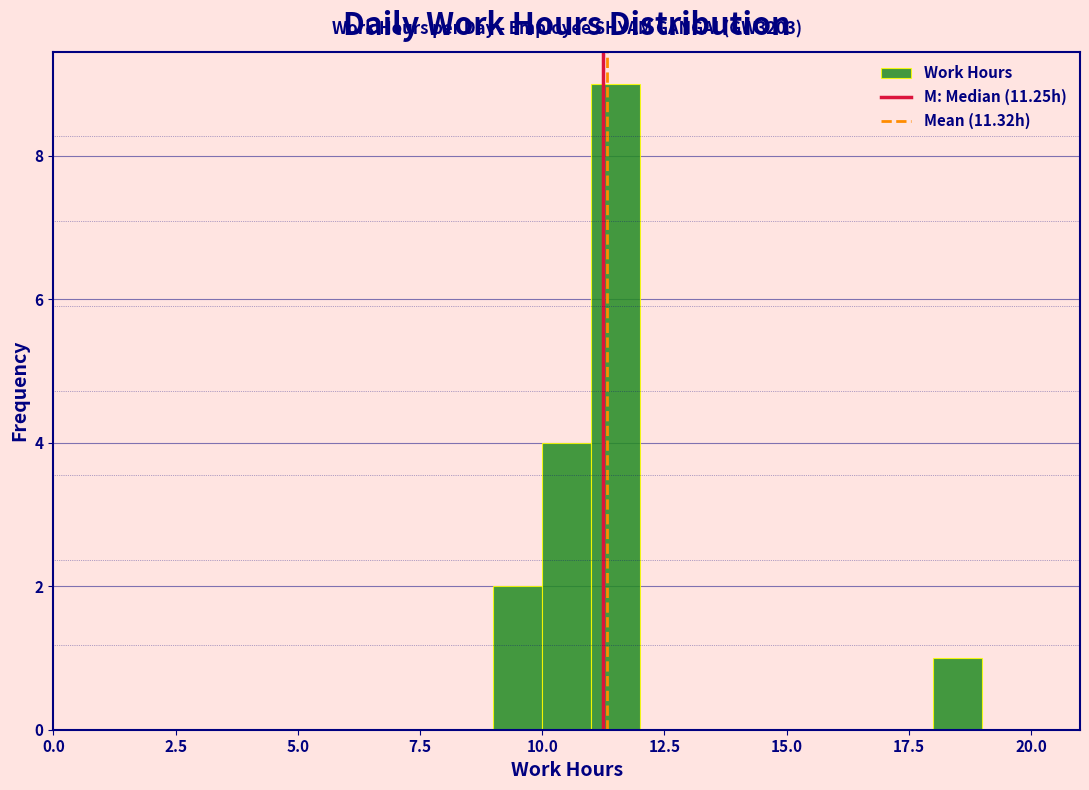

Read against the x-axis, roughly where is the centre of the tallest bar?

11.5